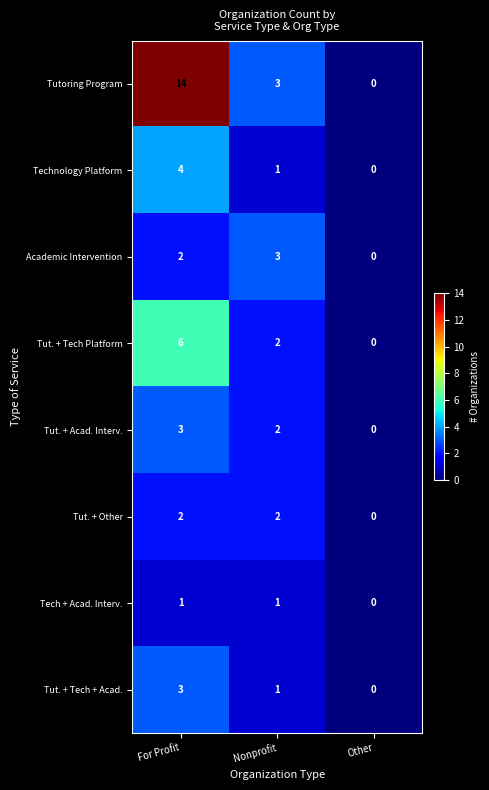

What is the sum of all Tut. + Acad. Interv. values?

5